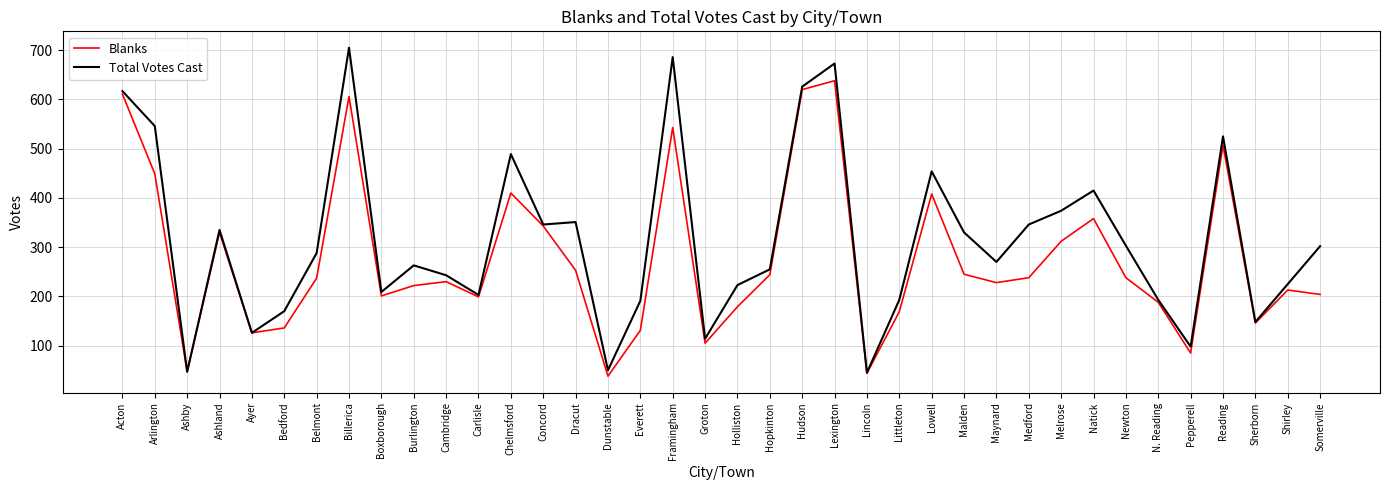

Which category has the lowest value across all series?

Dunstable